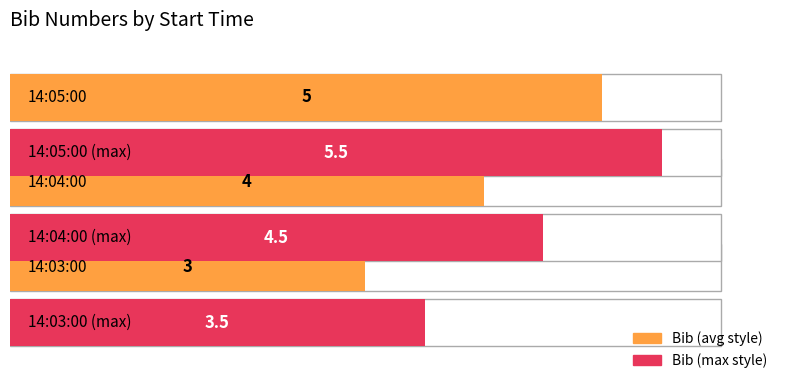

What is the value of the Bib (max style) bar at the 3rd from the left?

5.5